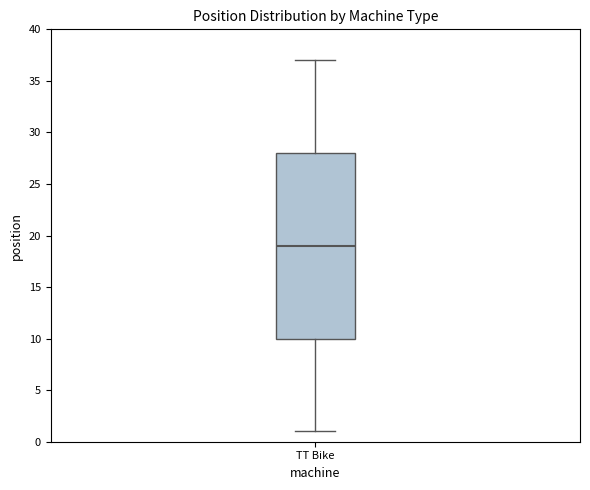

Where is the upper edge of the box for TT Bike on the y-axis? The values are not printed on the chart, so give them approximately, as read against the axis.

28